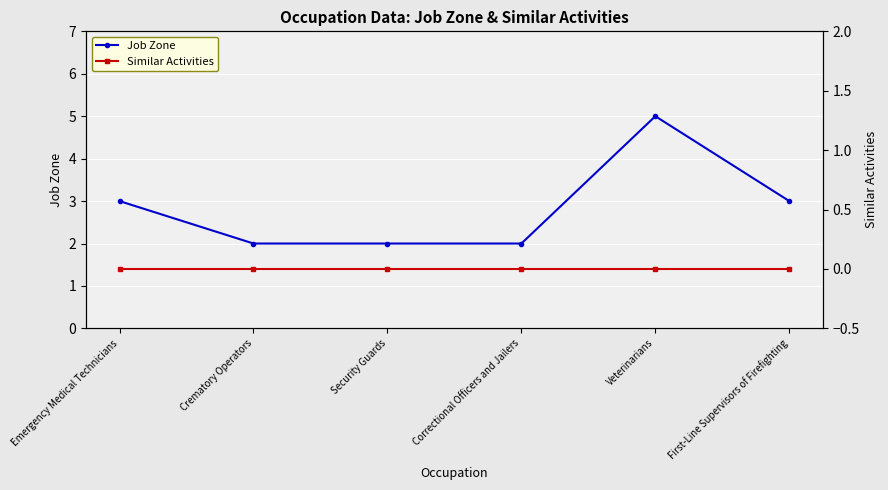

List the series in order of their peak value, lowest first.

Similar Activities, Job Zone